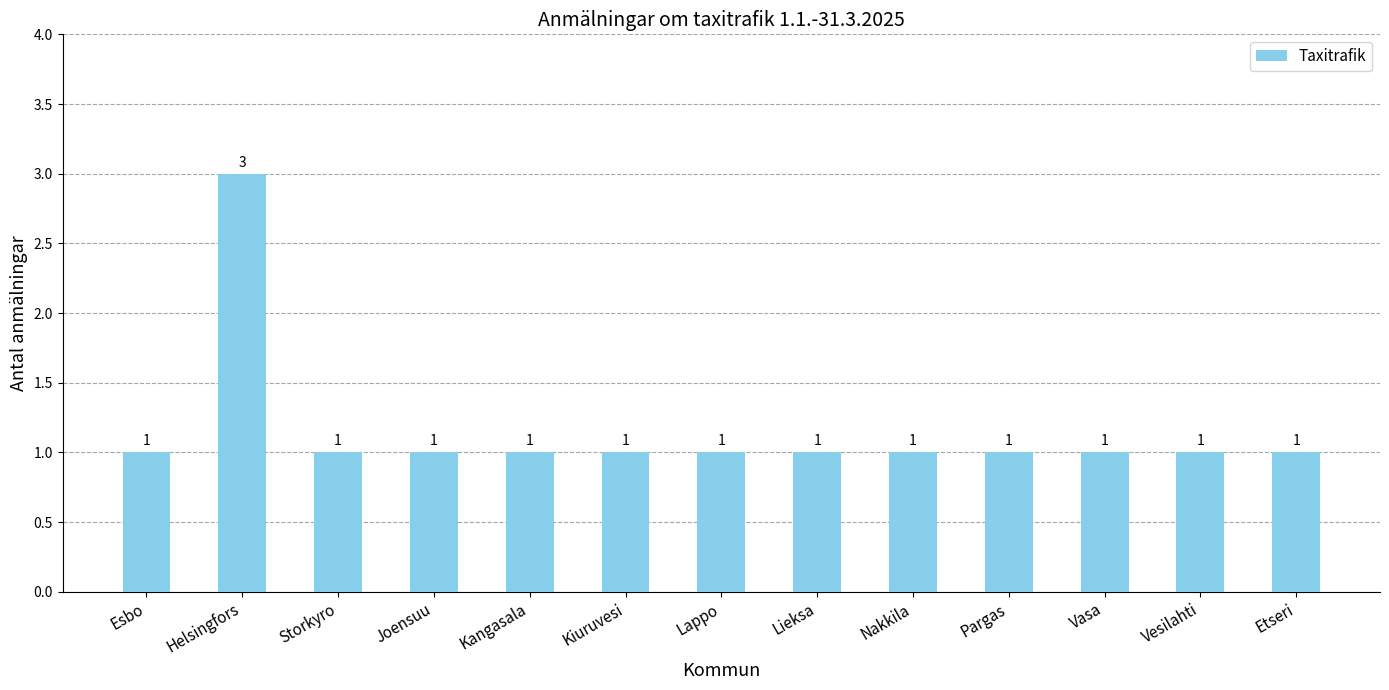

What is the label of the 10th bar from the left?

Pargas